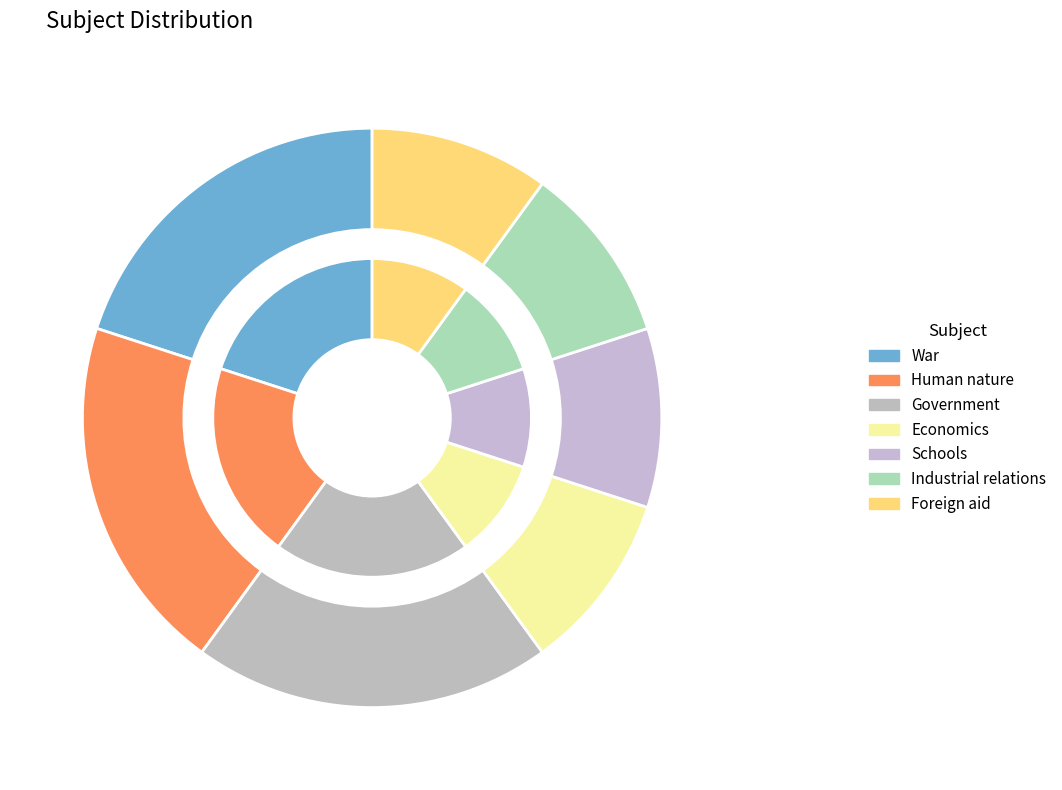

Rank the categories by value from lowest to highest.

Economics, Schools, Industrial relations, Foreign aid, War, Human nature, Government